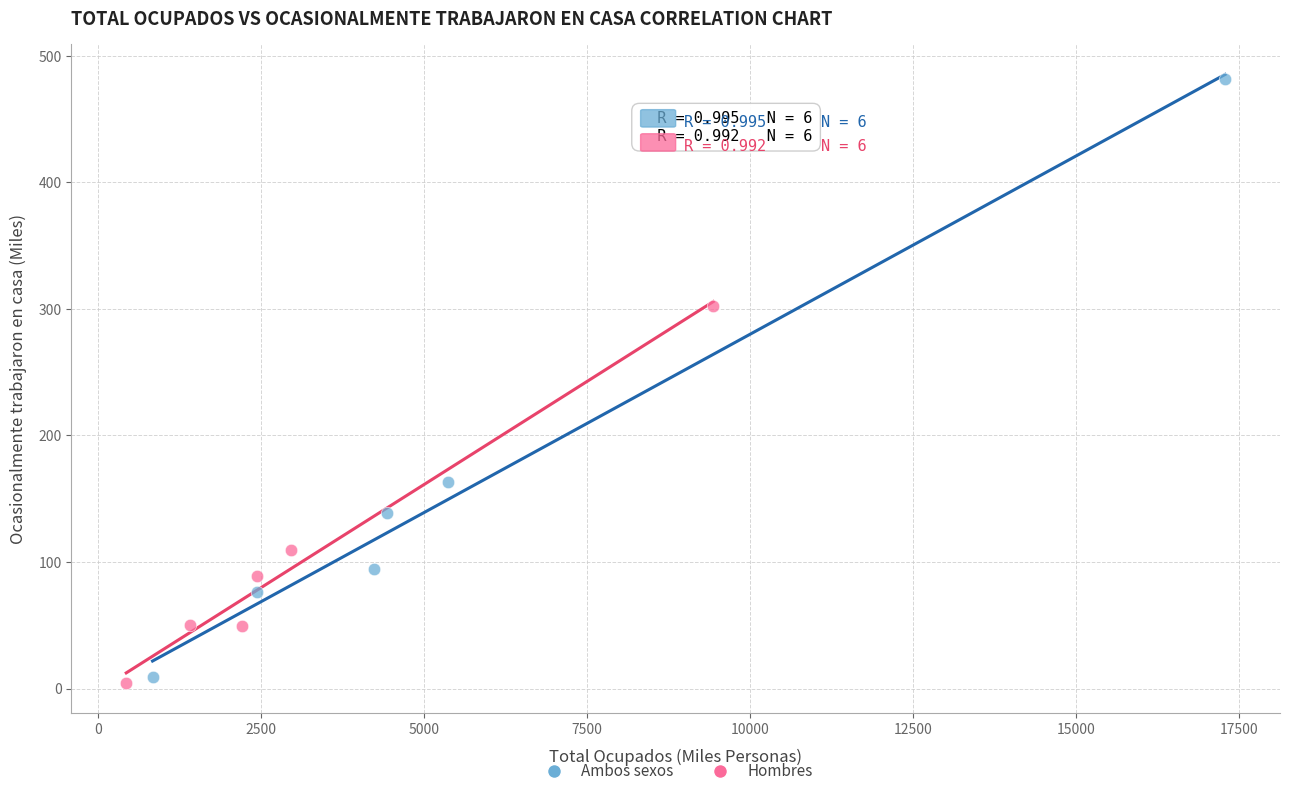

What are all the series names shown in the legend?

Ambos sexos, Hombres